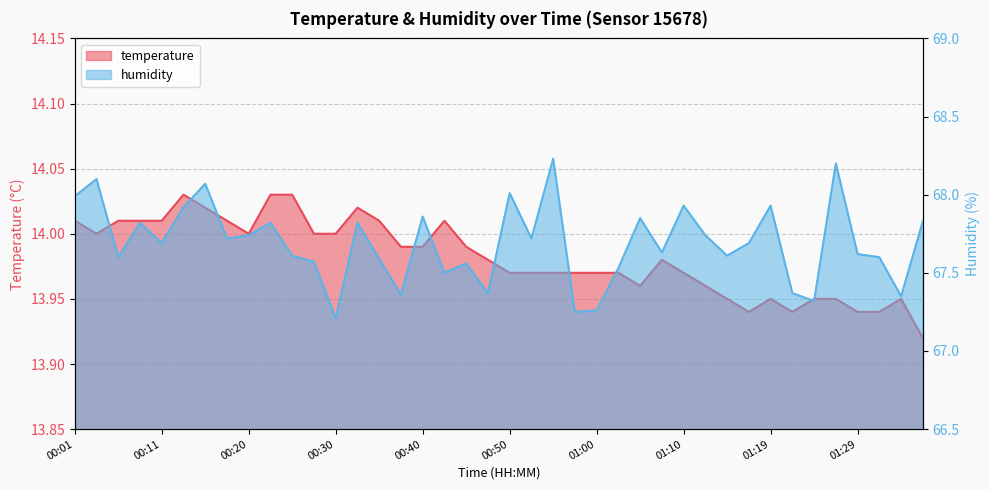

True or false: temperature and humidity intersect in this chart.

False